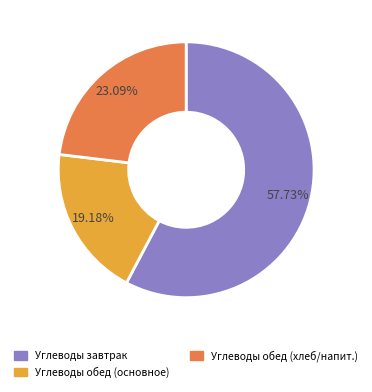

Is there a majority slice in this chart?

Yes